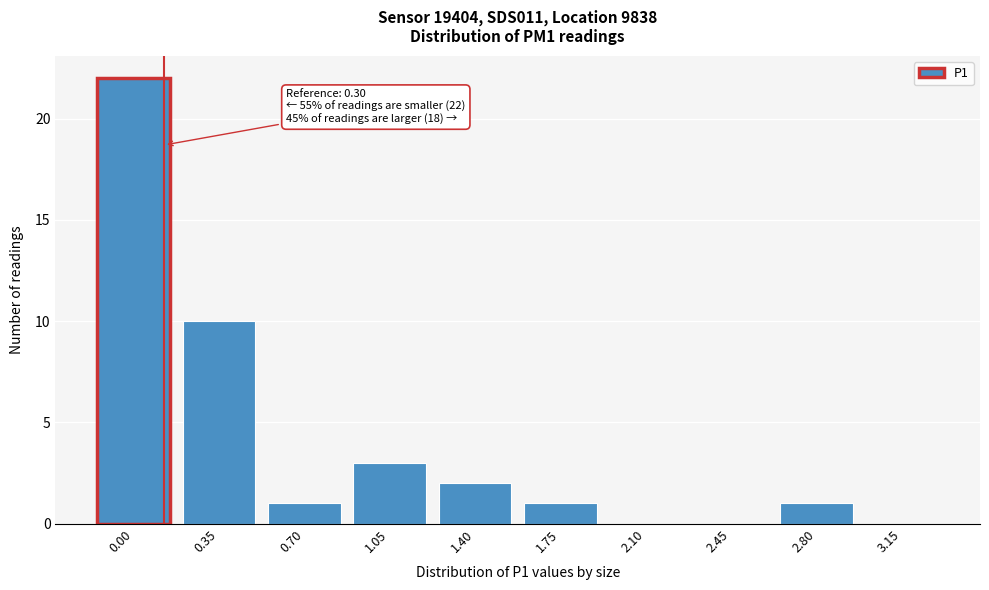

Reading left to right, extract all data points from this chart.

0.00=22	0.35=10	0.70=1	1.05=3	1.40=2	1.75=1	2.10=0	2.45=0	2.80=1	3.15=0